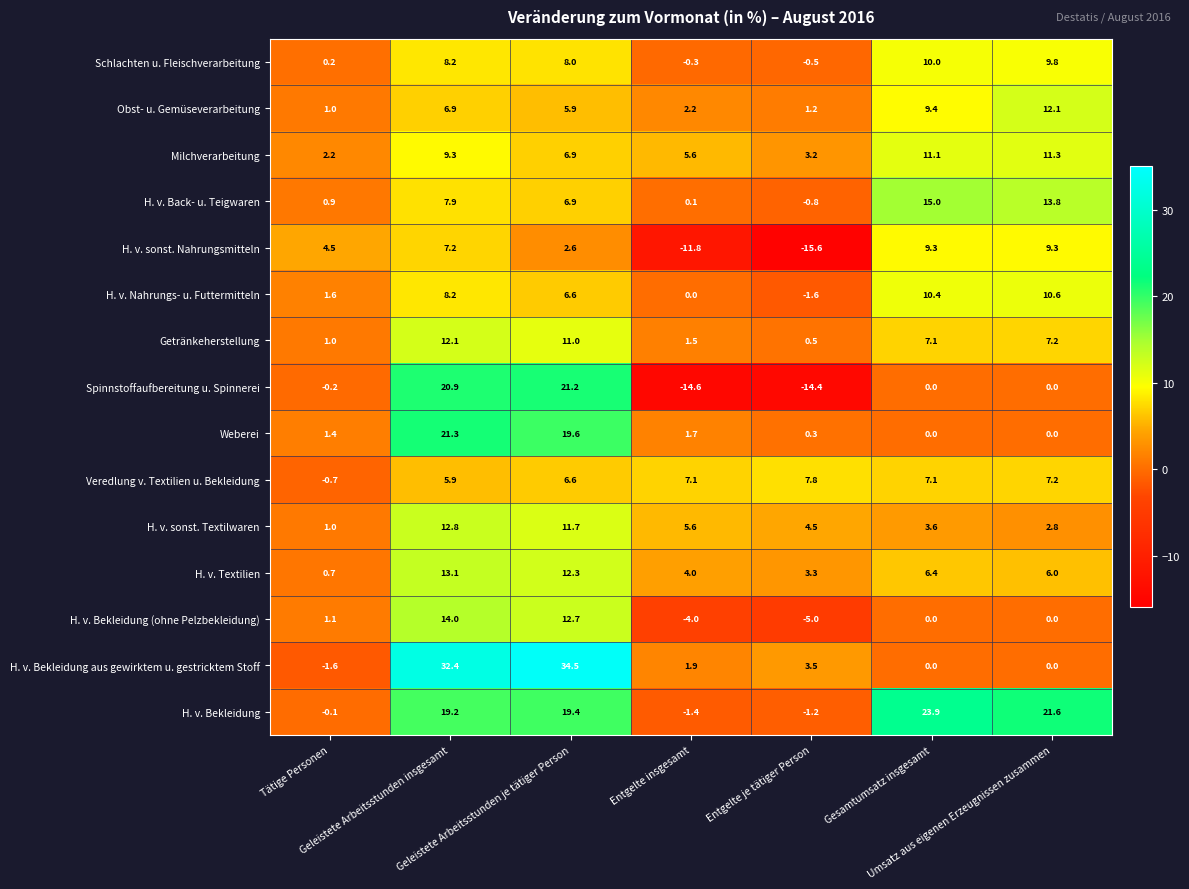

Which series has the largest total across all categories?

H. v. Bekleidung